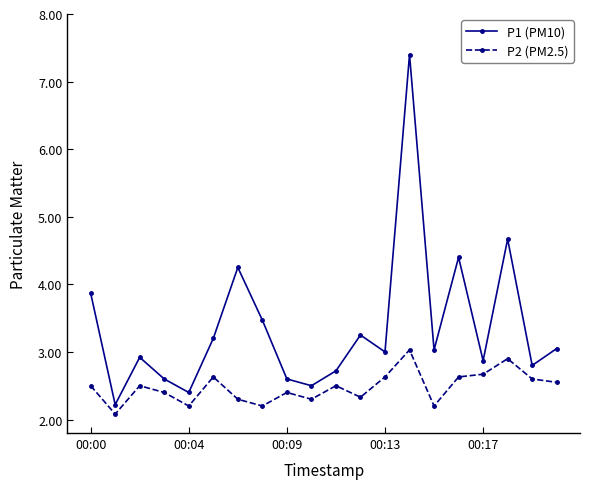

What is the maximum value for P1 (PM10)?

7.4